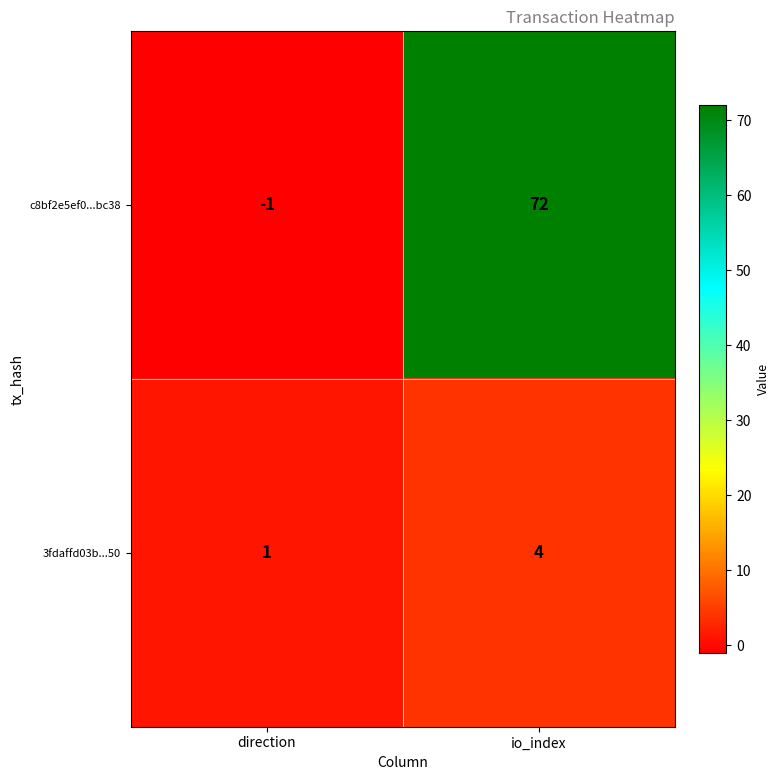

What is the total value across all series at io_index?

76